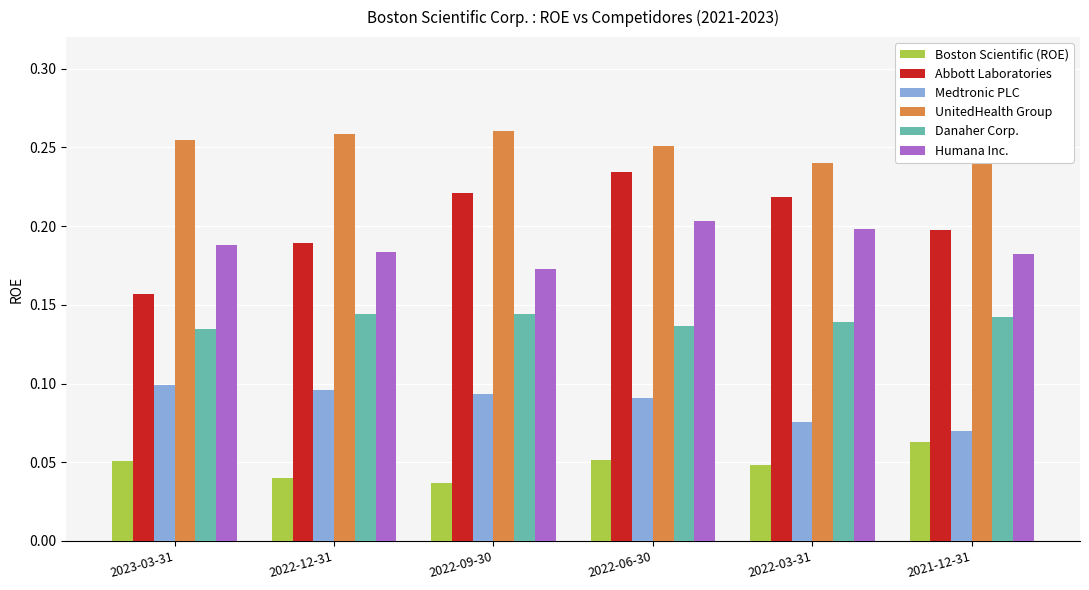

What is the sum of the Humana Inc. values at 2022-09-30 and 2021-12-31?

0.4